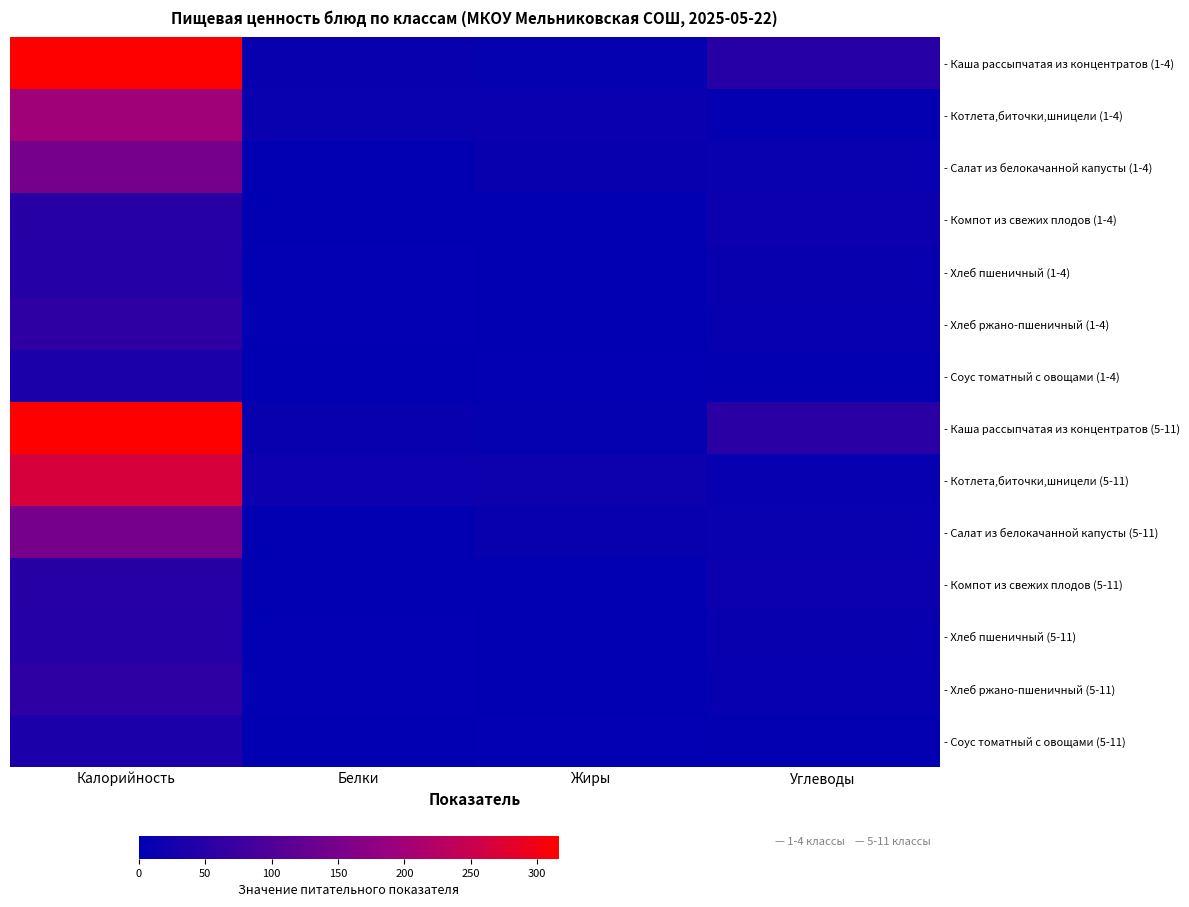

At how many categories does at least one series exceed 226?

1